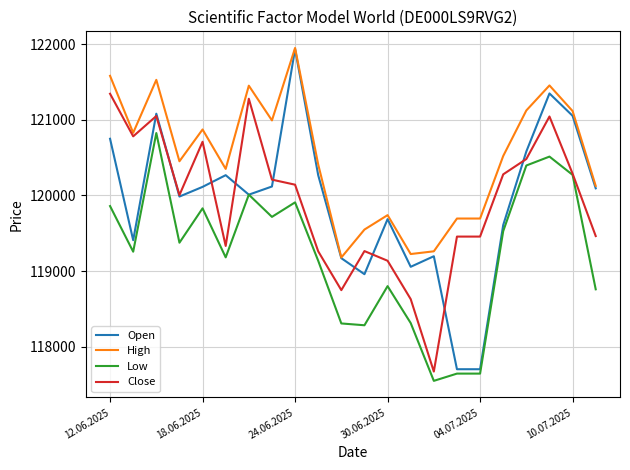

What is the minimum value shown in the chart?

117546